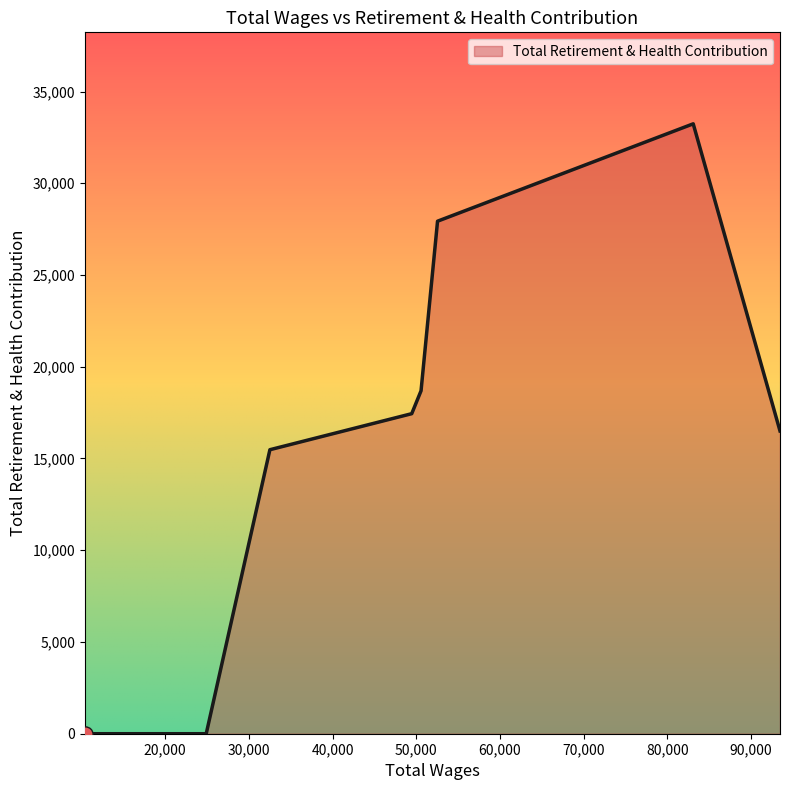

How many interior local peaks (higher than both neighbors) does the data have?

1